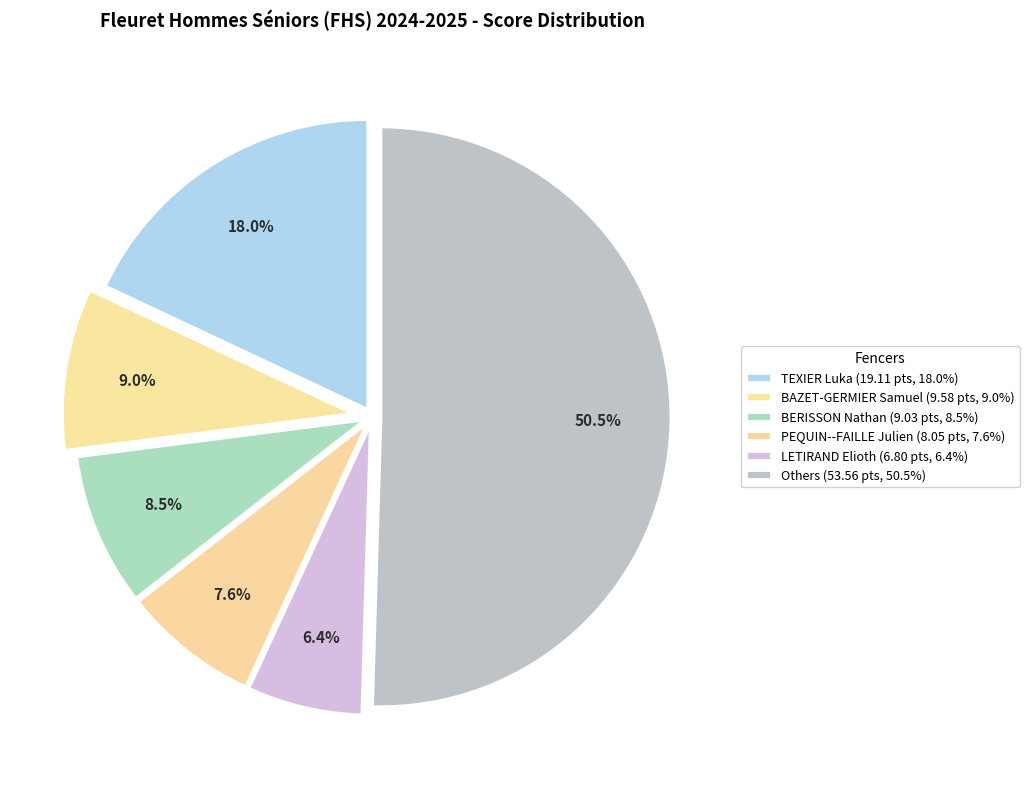

How many slices are in this pie chart?

6